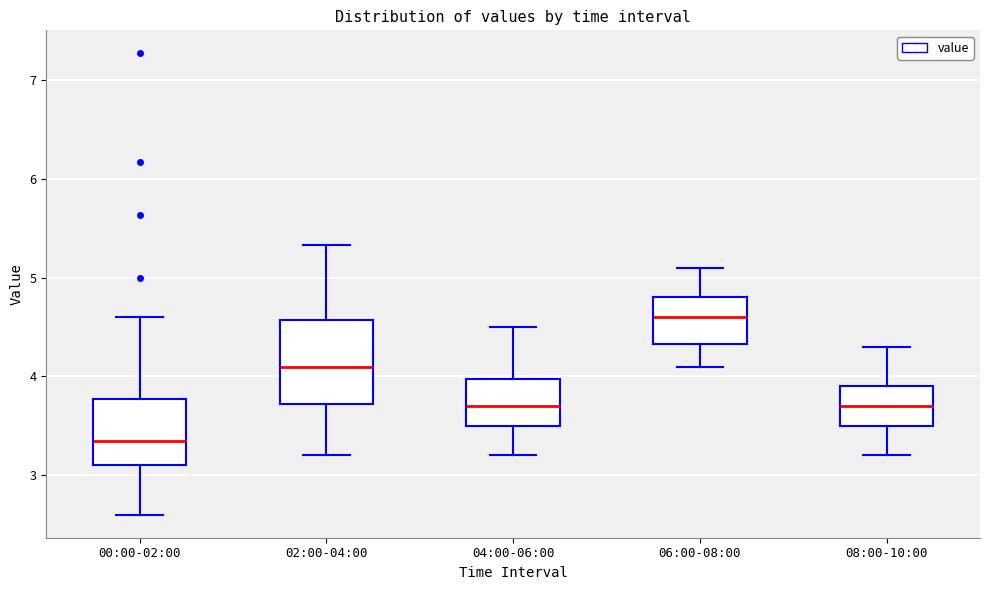

Which box's median line is the highest?

06:00-08:00